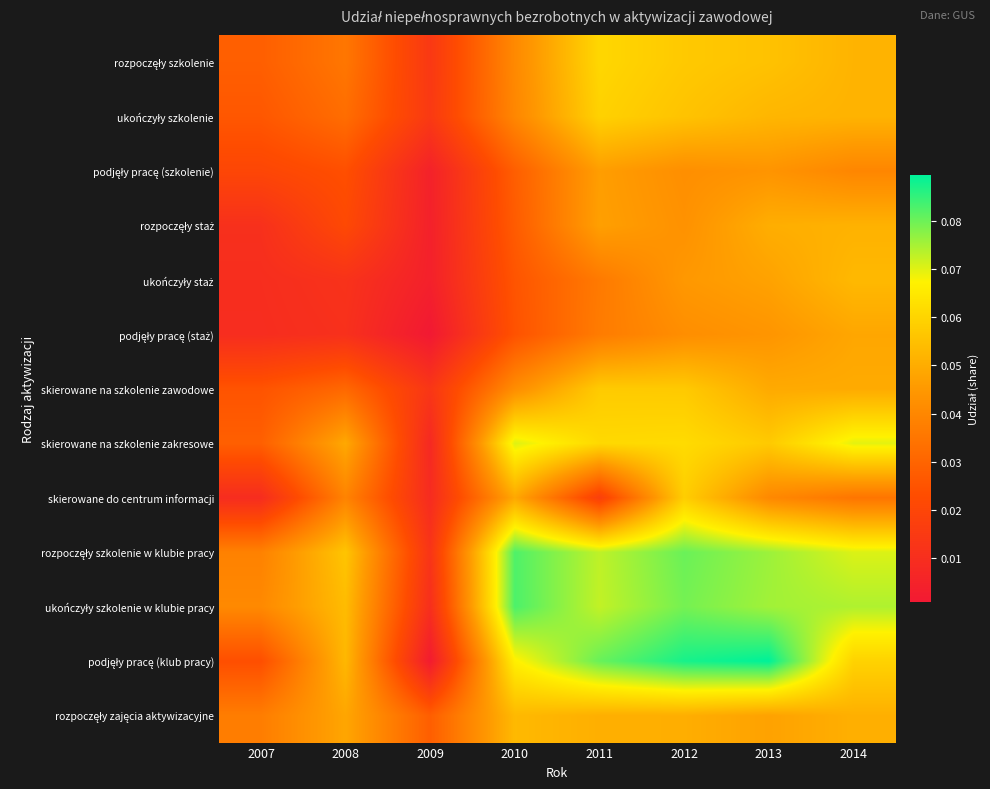

List the series in order of their peak value, highest first.

podjęły pracę (klub pracy), ukończyły szkolenie w klubie pracy, rozpoczęły szkolenie w klubie pracy, skierowane na szkolenie zakresowe, rozpoczęły szkolenie, ukończyły szkolenie, skierowane do centrum informacji, skierowane na szkolenie zawodowe, rozpoczęły zajęcia aktywizacyjne, ukończyły staż, rozpoczęły staż, podjęły pracę (staż), podjęły pracę (szkolenie)